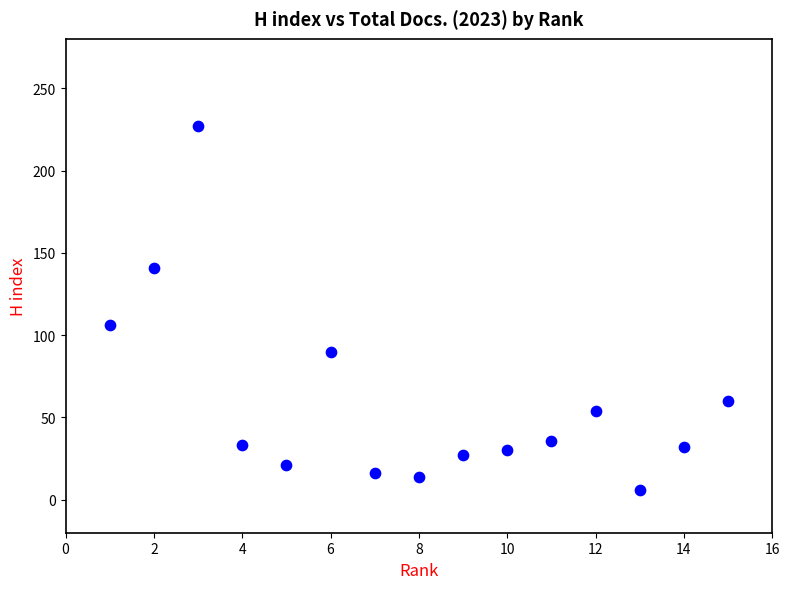

What Y value in the scatter plot is closest to 116?

106